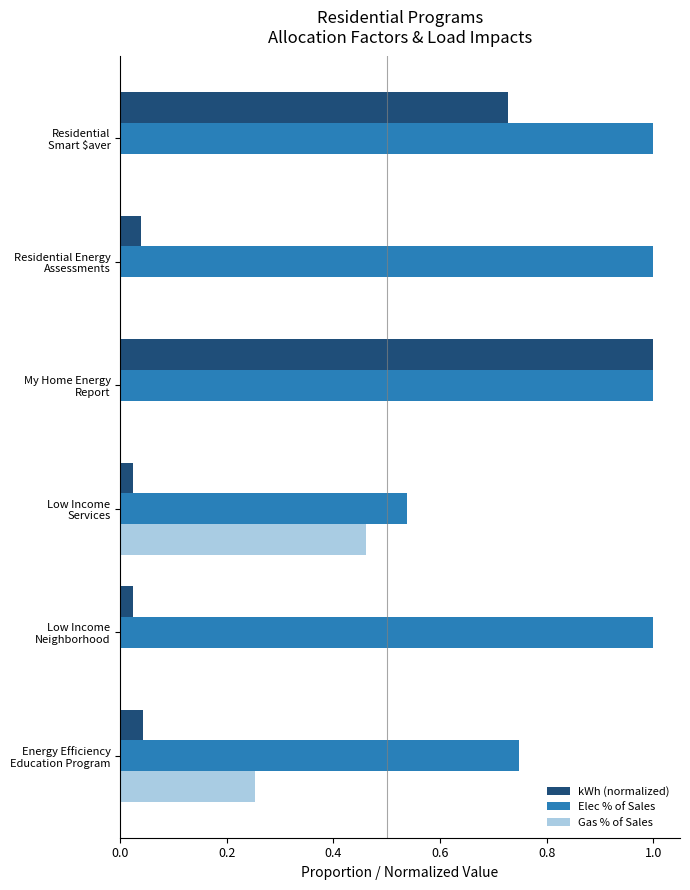

Which series has the largest total across all categories?

Elec % of Sales